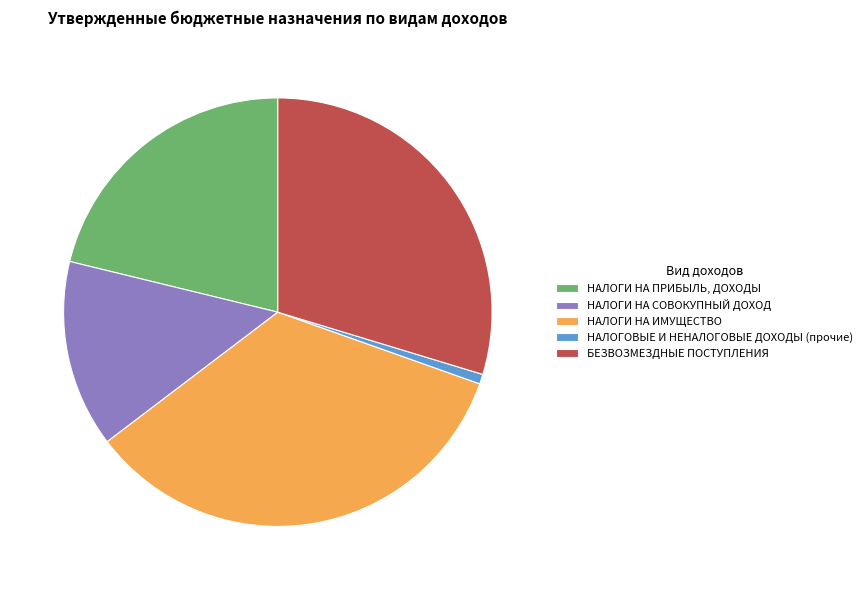

Is it true that НАЛОГИ НА ИМУЩЕСТВО is 34% of the pie?

True